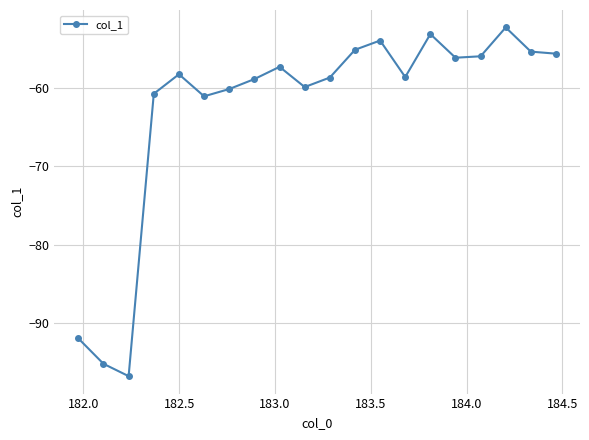

What is the average value?

-62.8